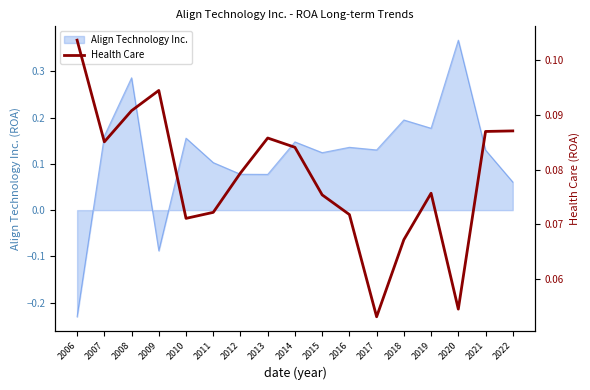

How many values are between 0 and 1?

17